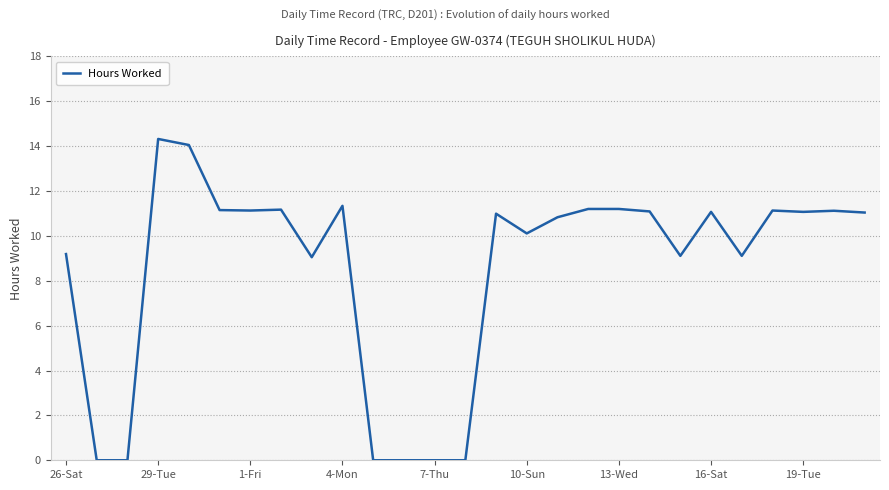

What is the difference between the maximum and minimum values?

14.3